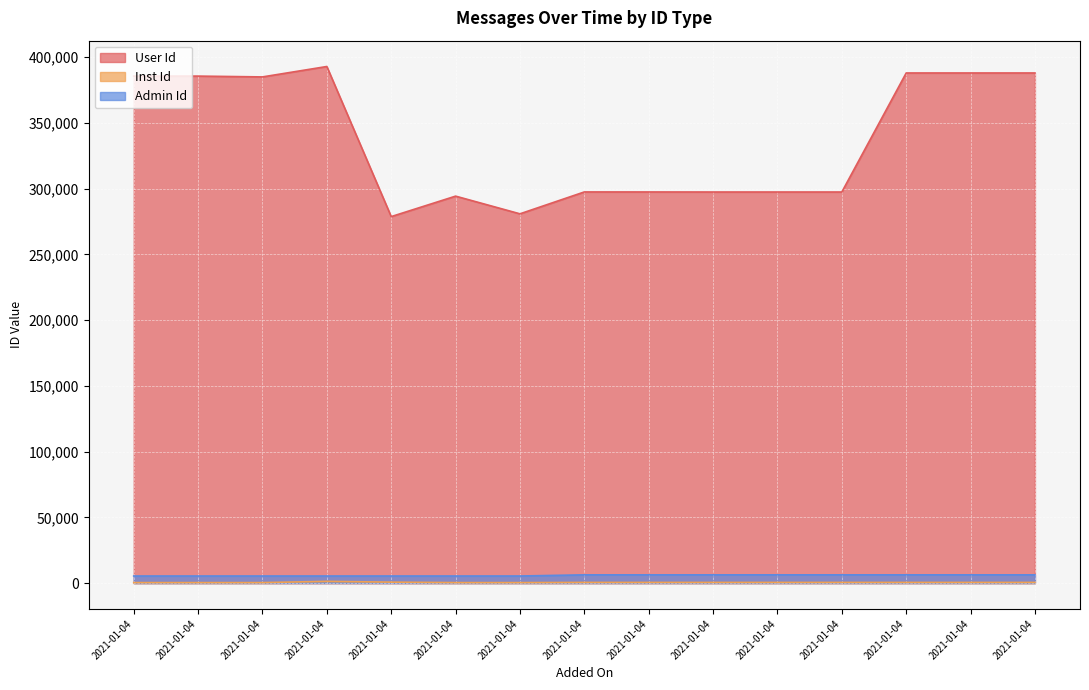

What are all the series names shown in the legend?

User Id, Inst Id, Admin Id